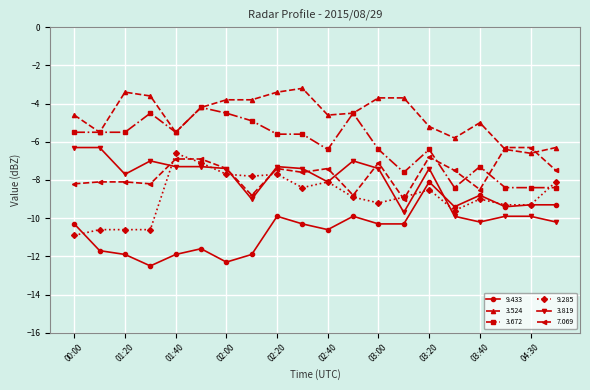

What is the value of the 3.672 point at the 14th from the left?

-7.6